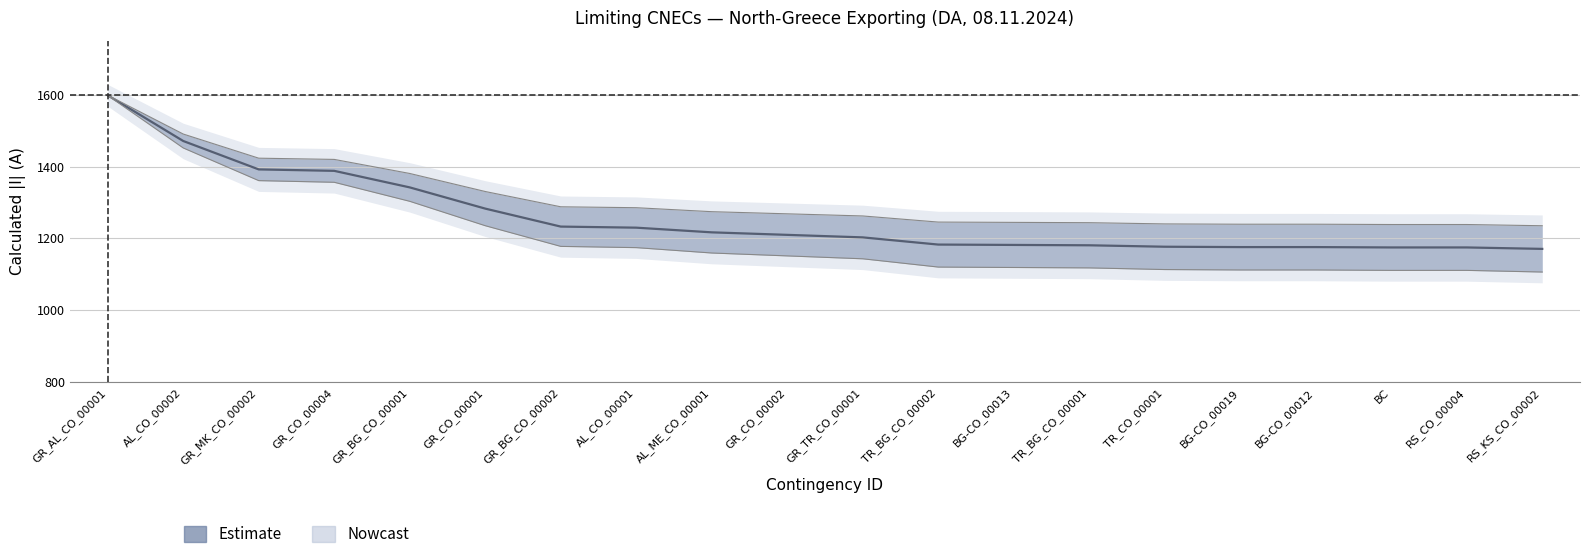

Approximately how many times larger is the value at GR_TR_CO_00001 compared to AL_CO_00001?

1.0